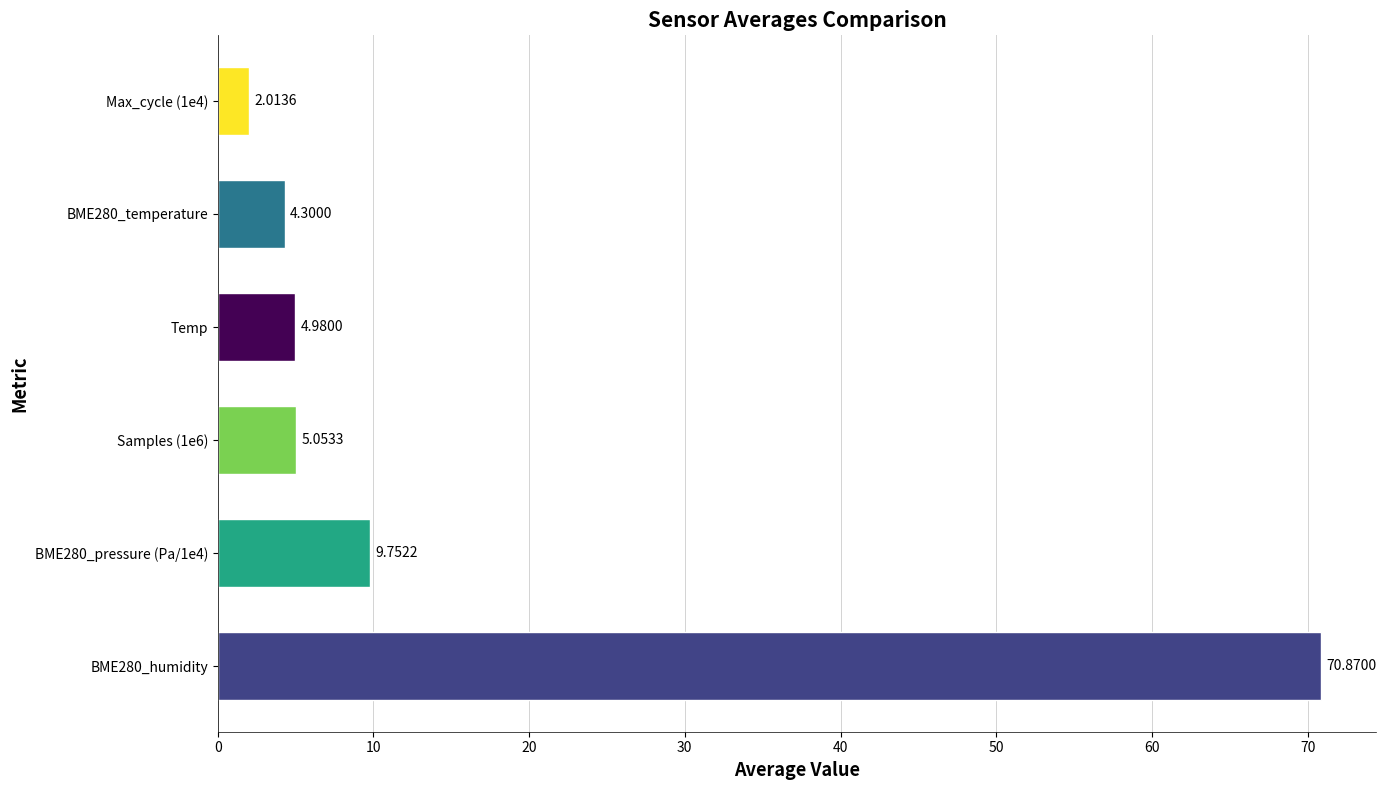

How many bars are there in total?

6